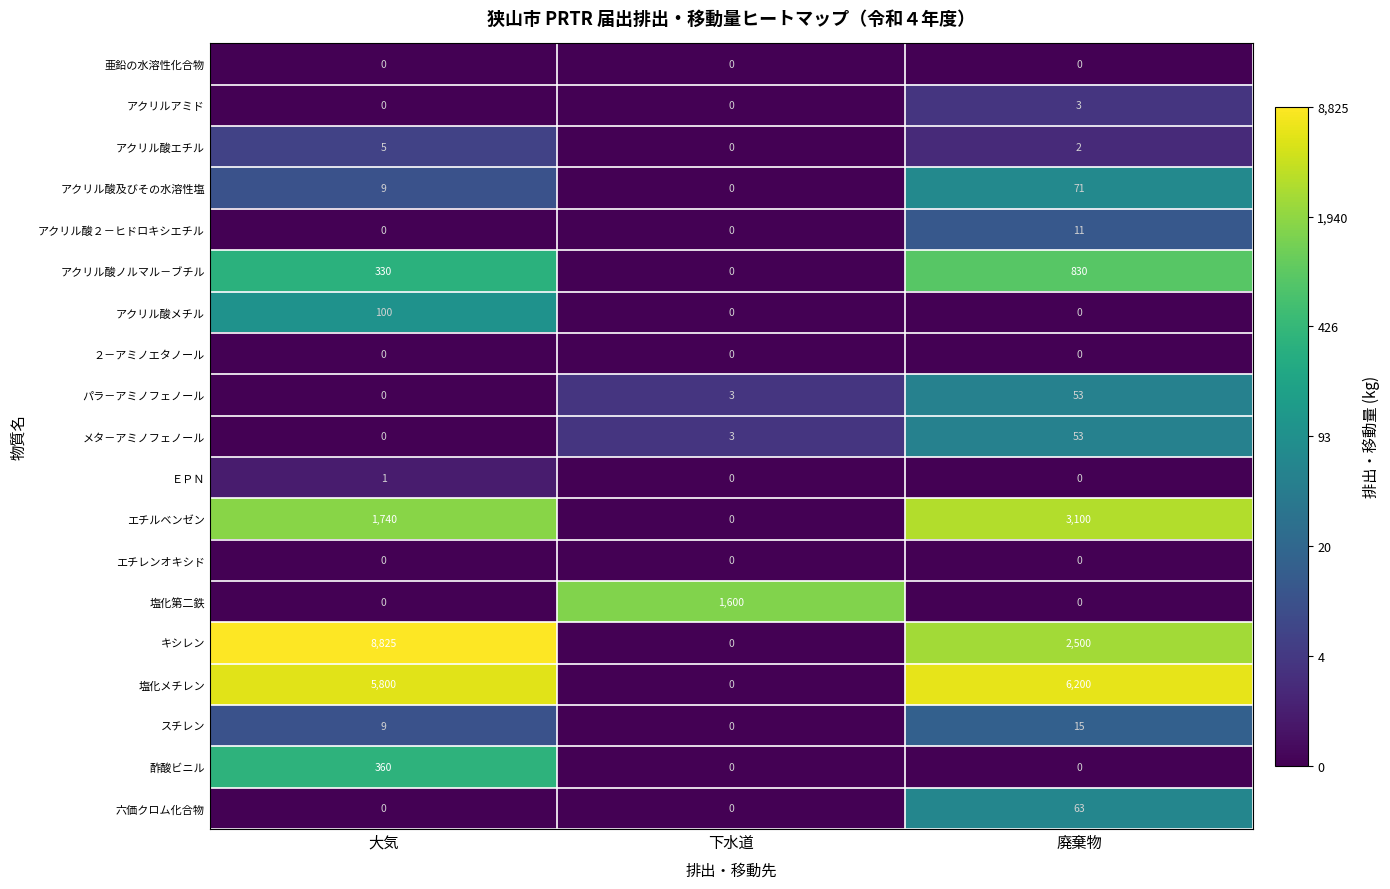

Which series has the largest range (max minus min)?

キシレン